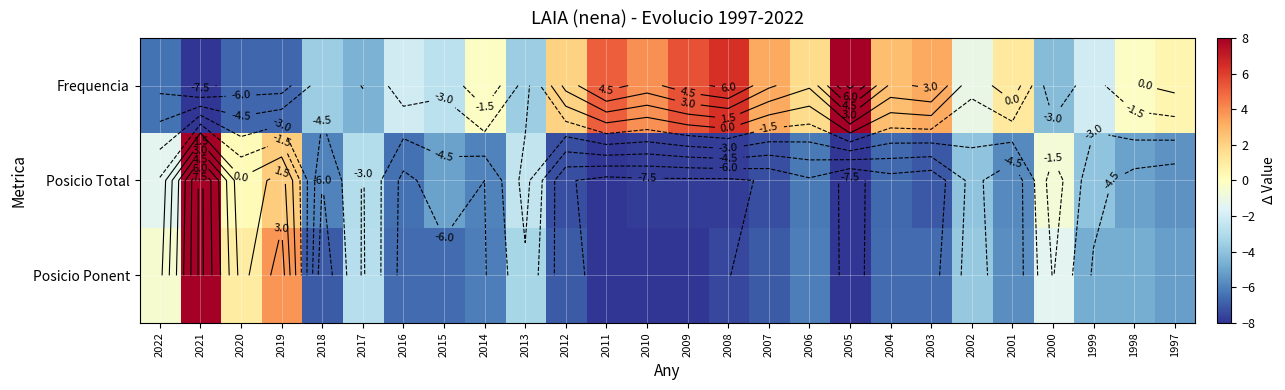

List the series in order of their peak value, lowest first.

Frequencia, Posicio Total, Posicio Ponent